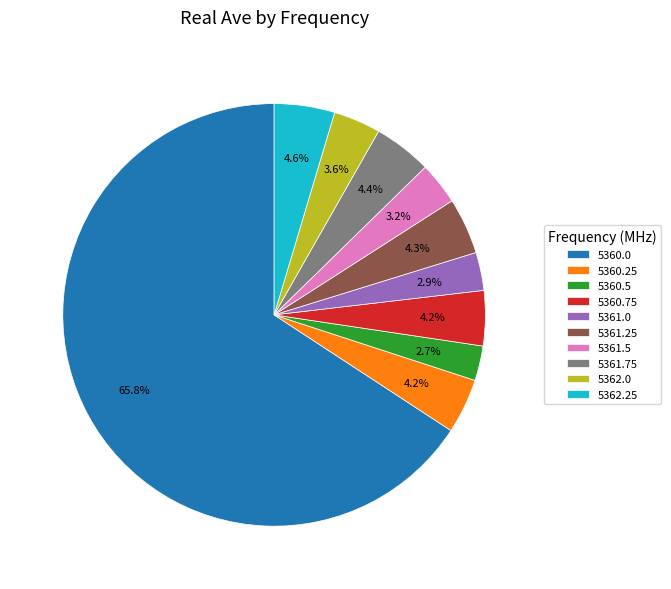

To the nearest percent, what is the average slice percentage?

10%